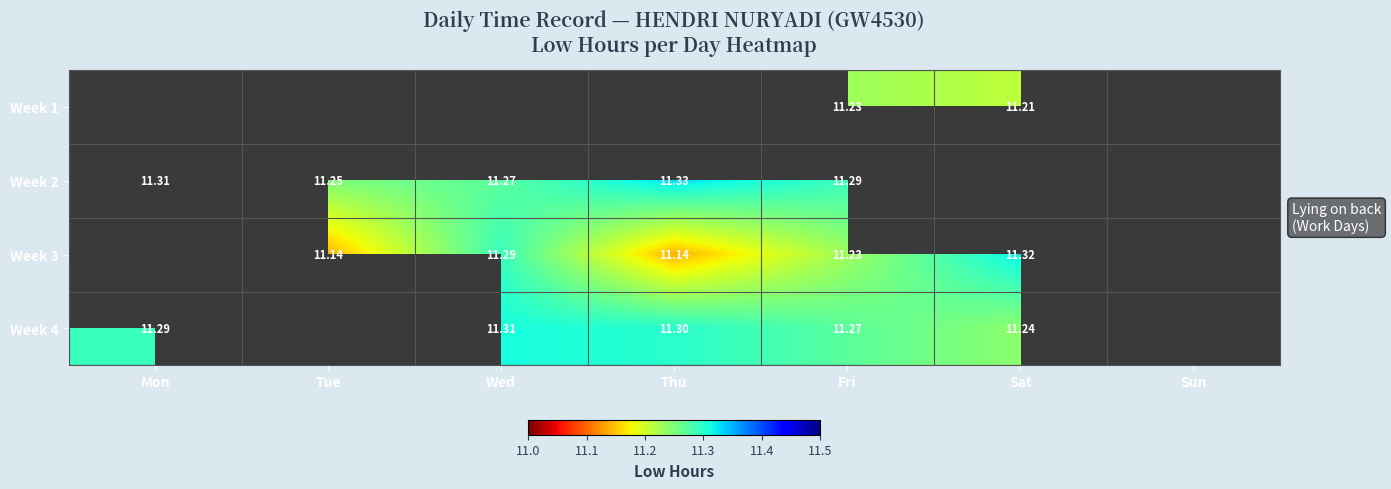

Between Fri and Thu, which is larger?

Thu